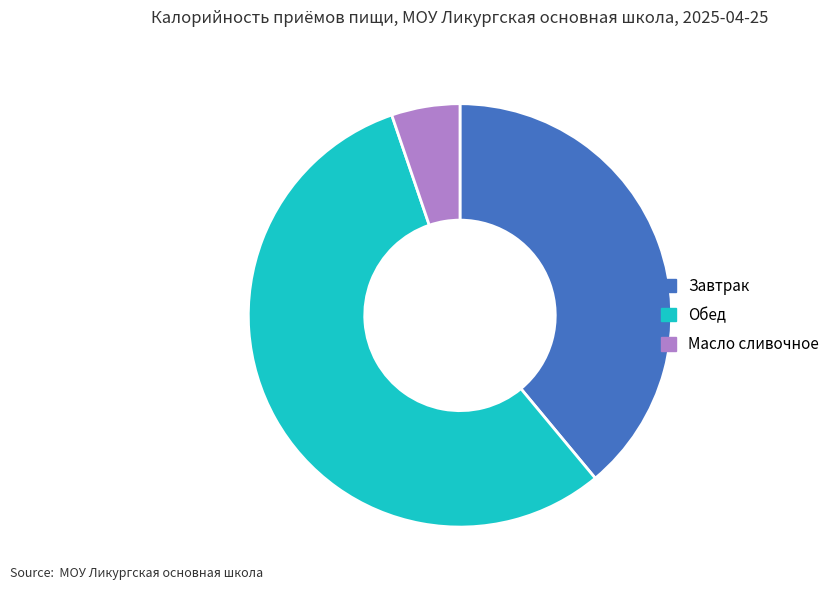

Is there any slice that represents more than half of the pie?

Yes